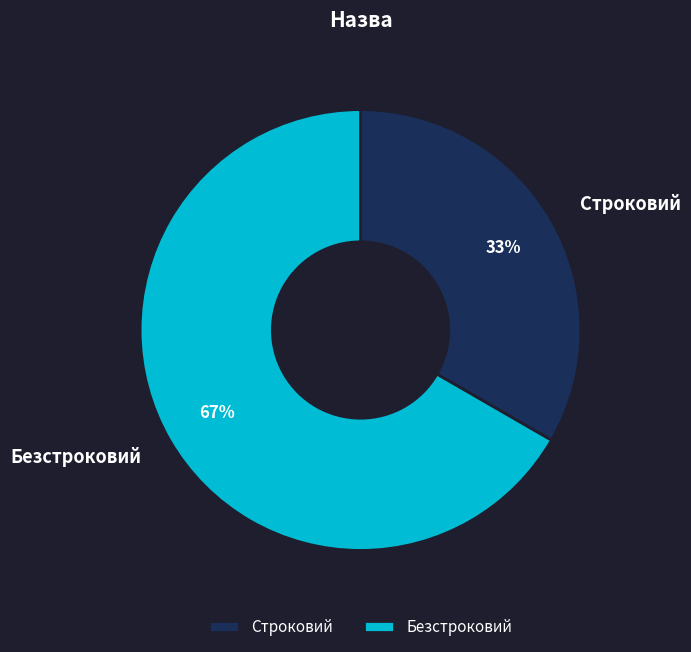

True or false: Безстроковий accounts for 67% of the total.

True